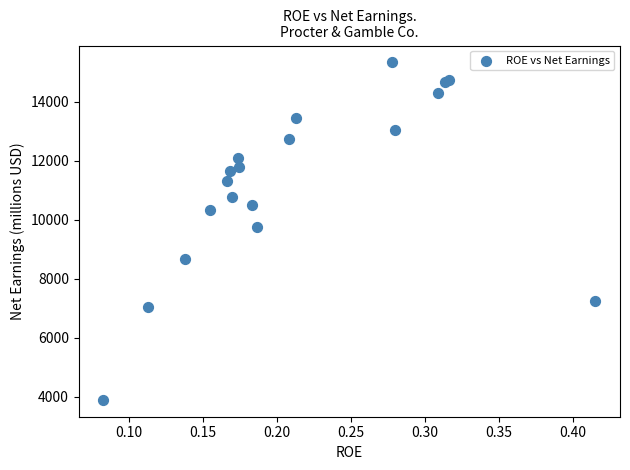

What Y value in the scatter plot is closest to 9611?

9750